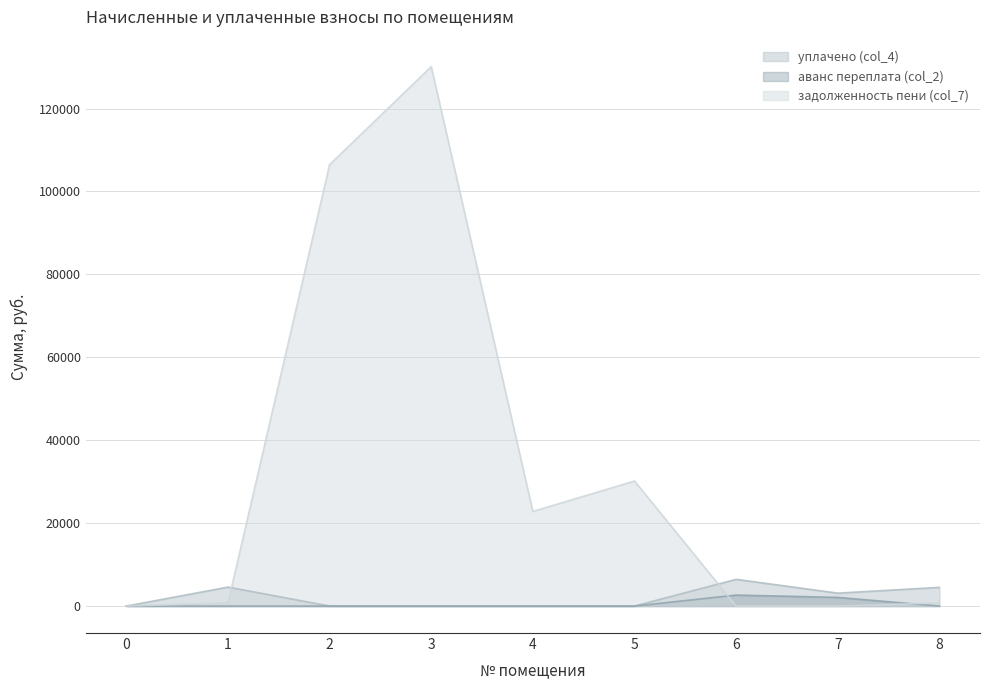

Rank the series by their maximum value, from highest to lowest.

задолженность пени (col_7), уплачено (col_4), аванс переплата (col_2)